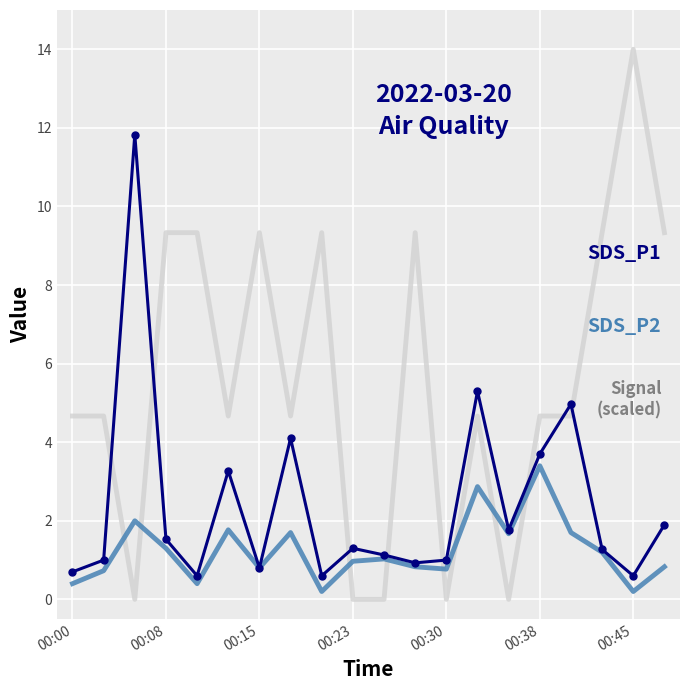

What is the greatest value displayed?

14.0